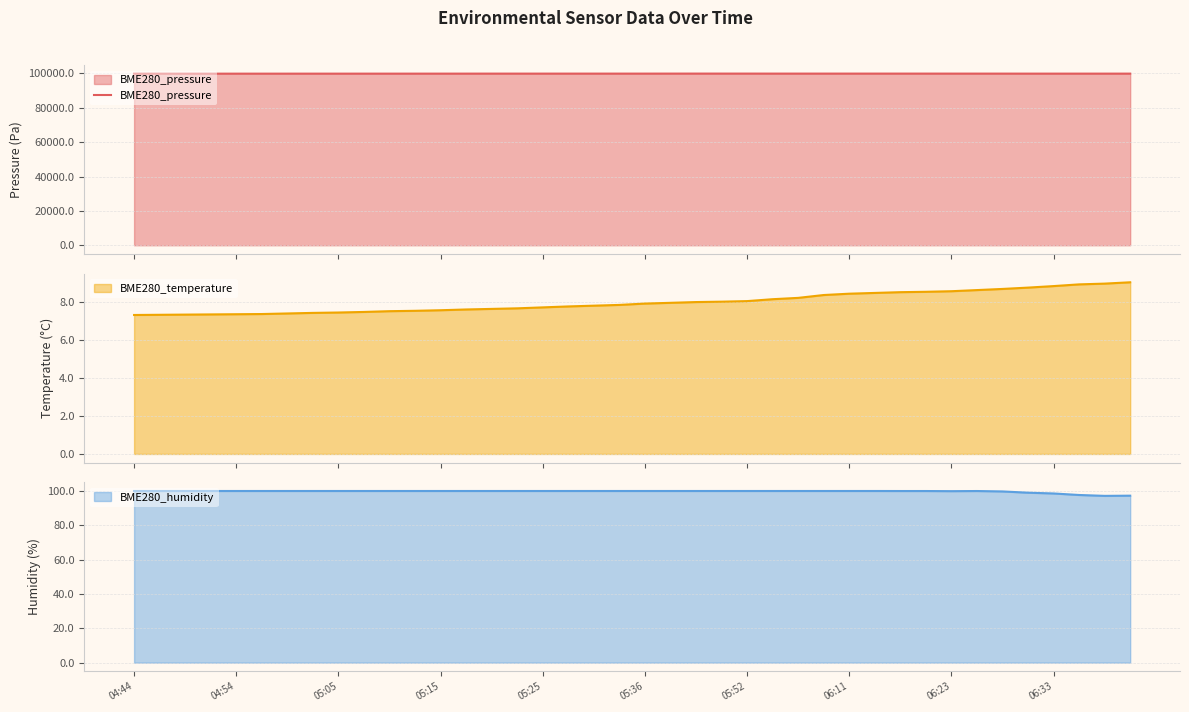

What is the change in value from 18 to 26?

+3.8